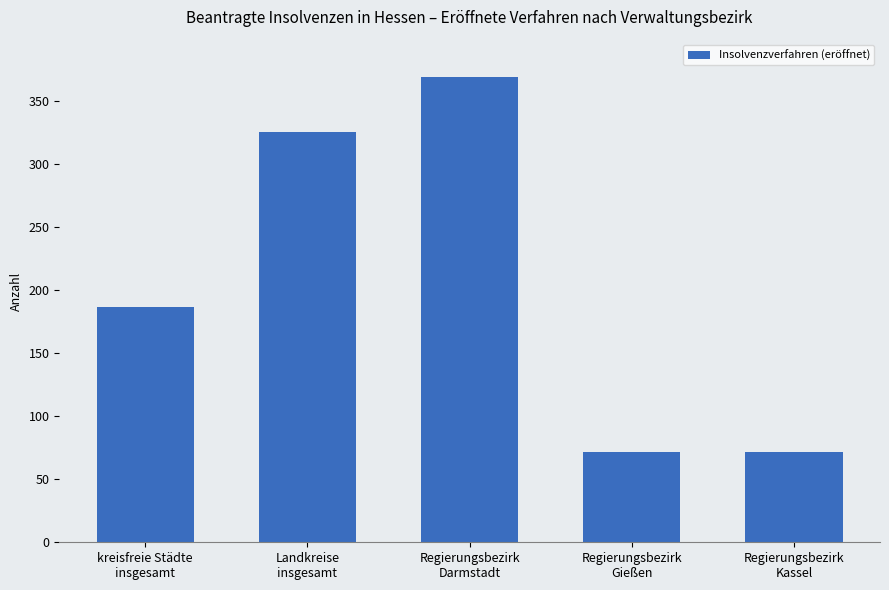

What is the sum of all values?

1026